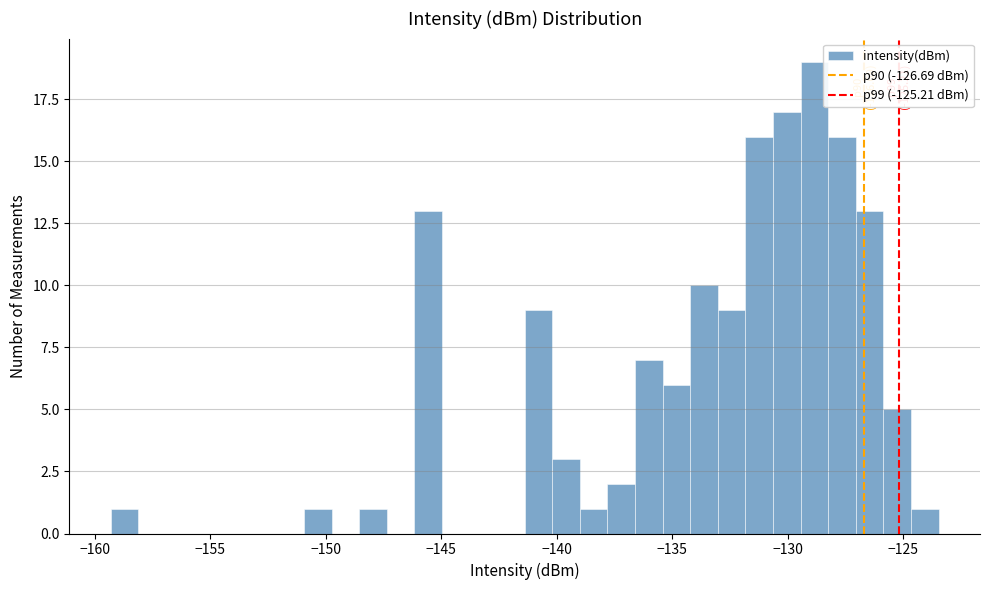

Read against the x-axis, roughly where is the centre of the tallest bar?

-129.0